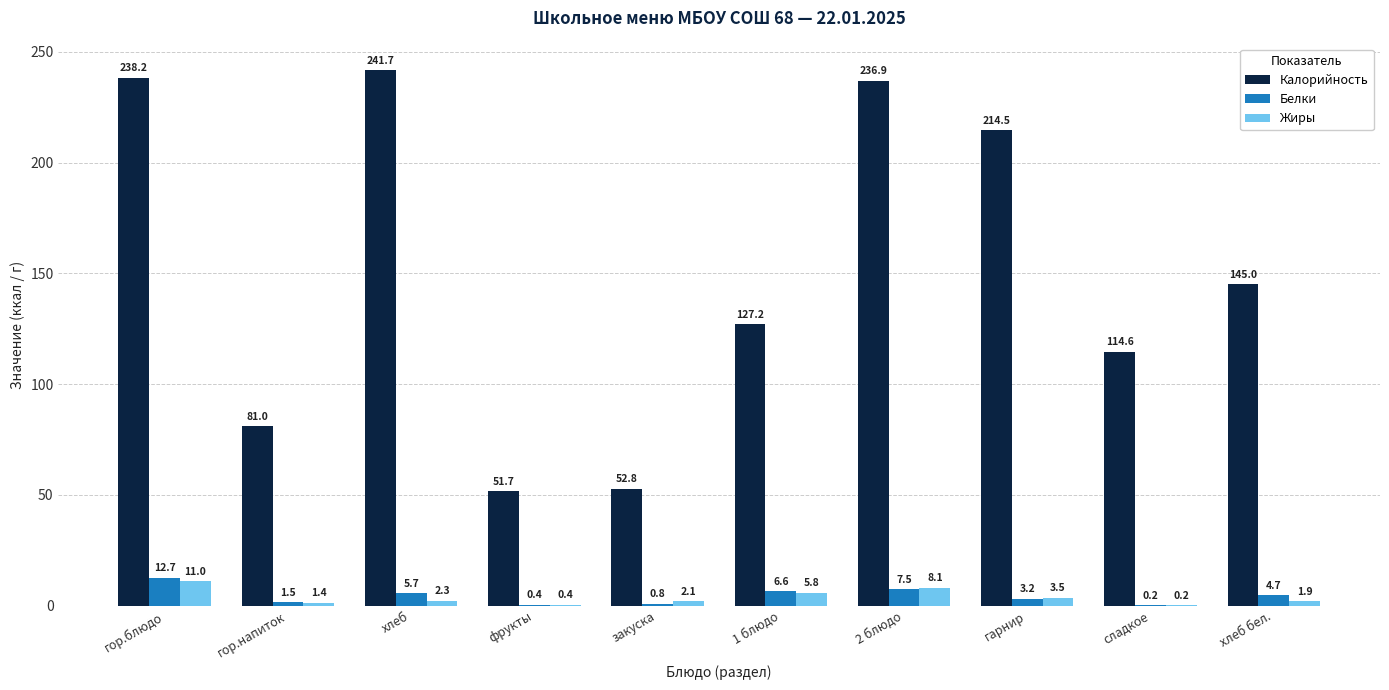

What is the highest value of the Белки series?

12.7